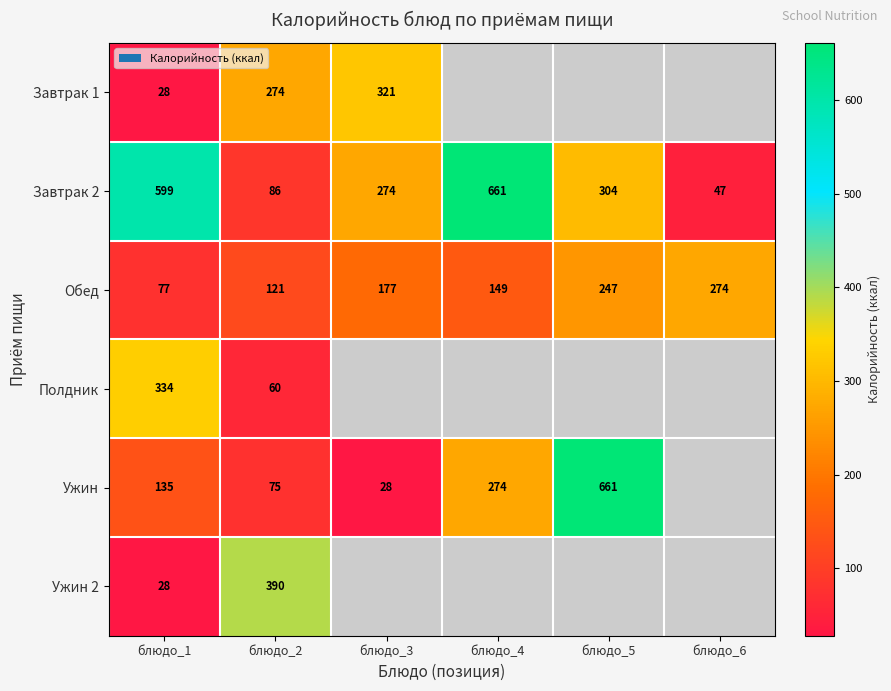

What is the sum of the Обед values at блюдо_6 and блюдо_1?

351